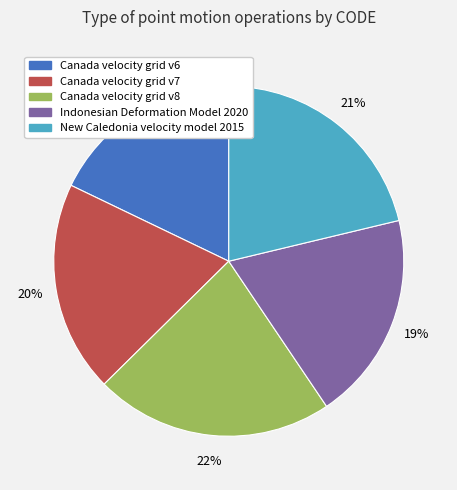

What is the ratio of the value at Canada velocity grid v8 to the value at New Caledonia velocity model 2015?

1.0